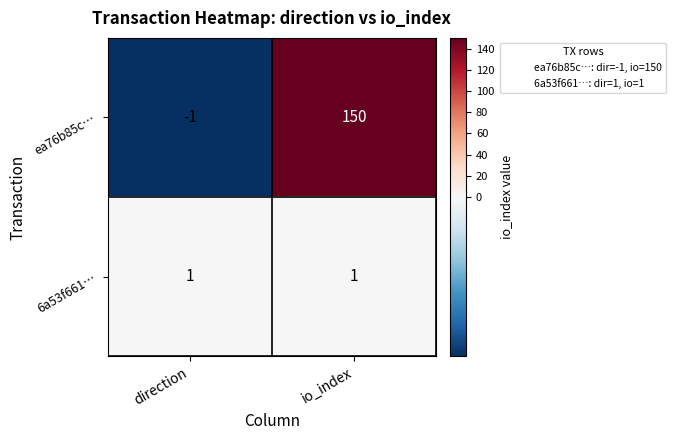

At which category is the sum across all series the highest?

io_index